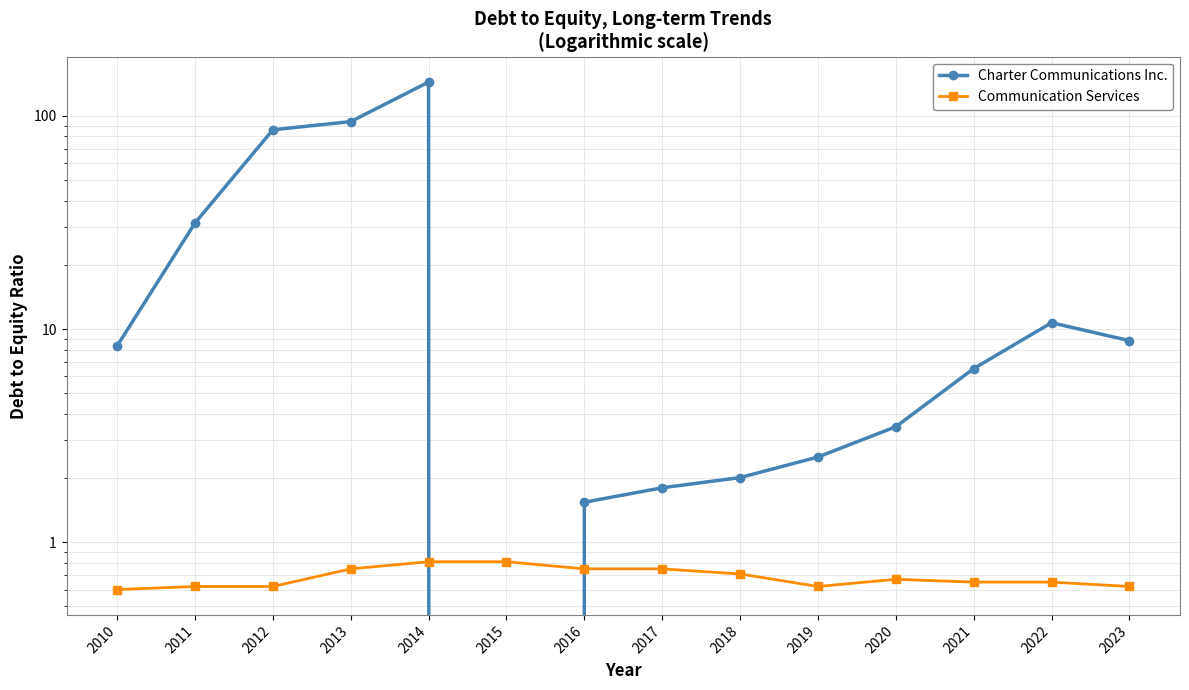

Where is Communication Services nearest to the value 0?

2010